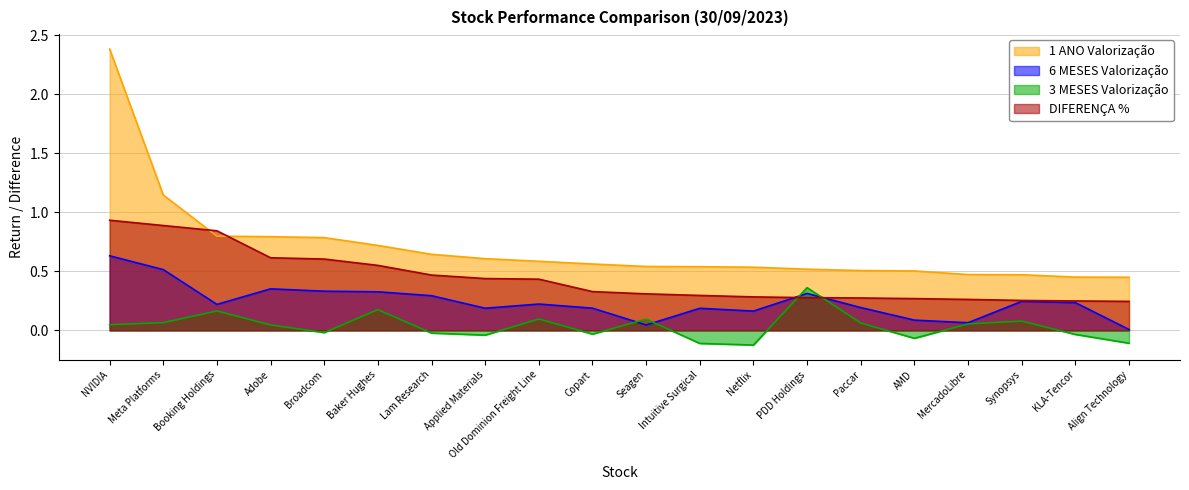

Read the 3 MESES Valorização value at Booking Holdings.

0.2